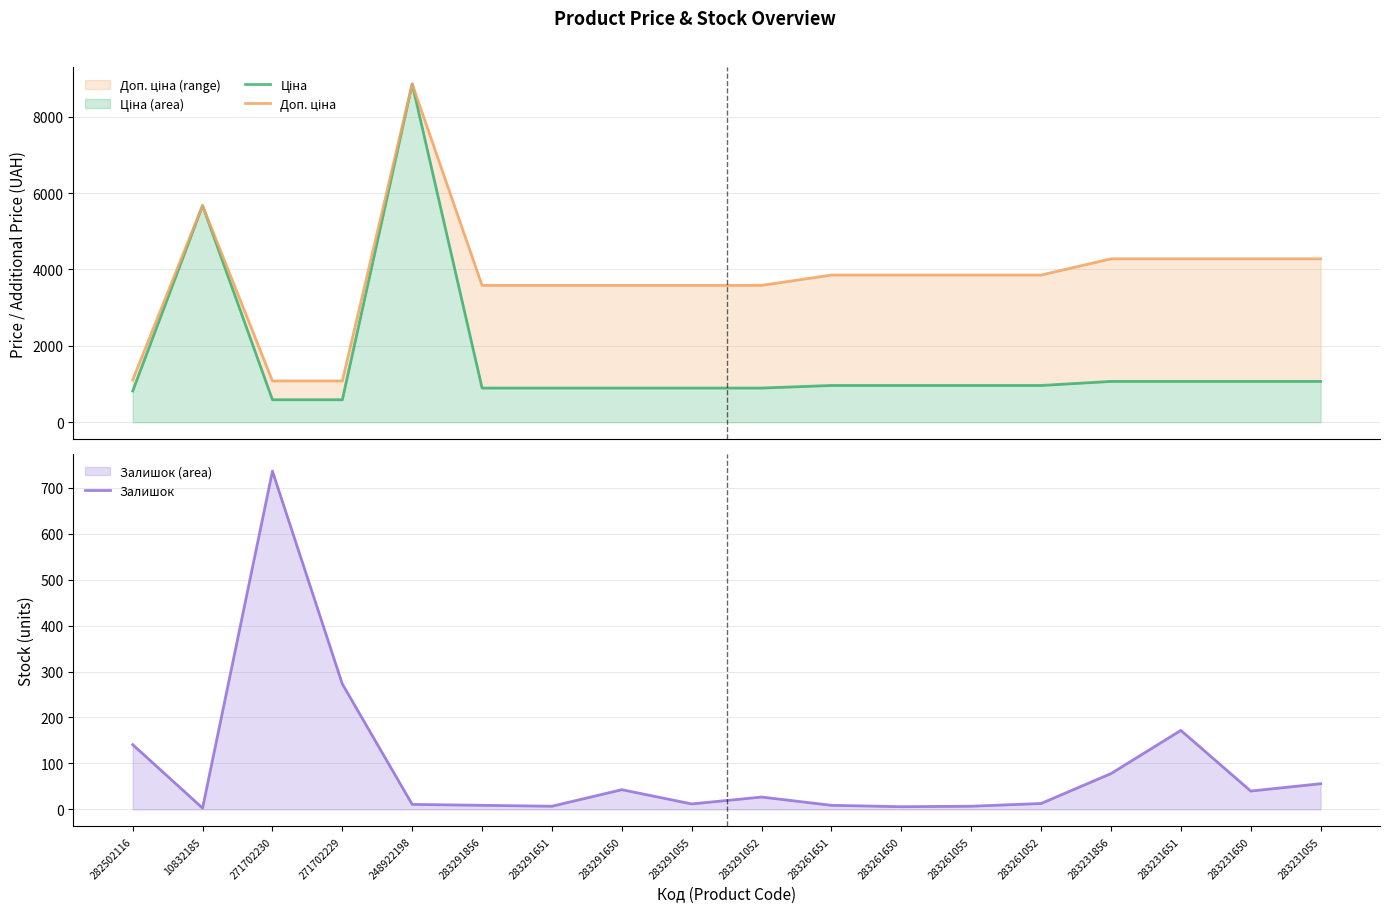

At which category does Ціна reach its first local peak?

10832185